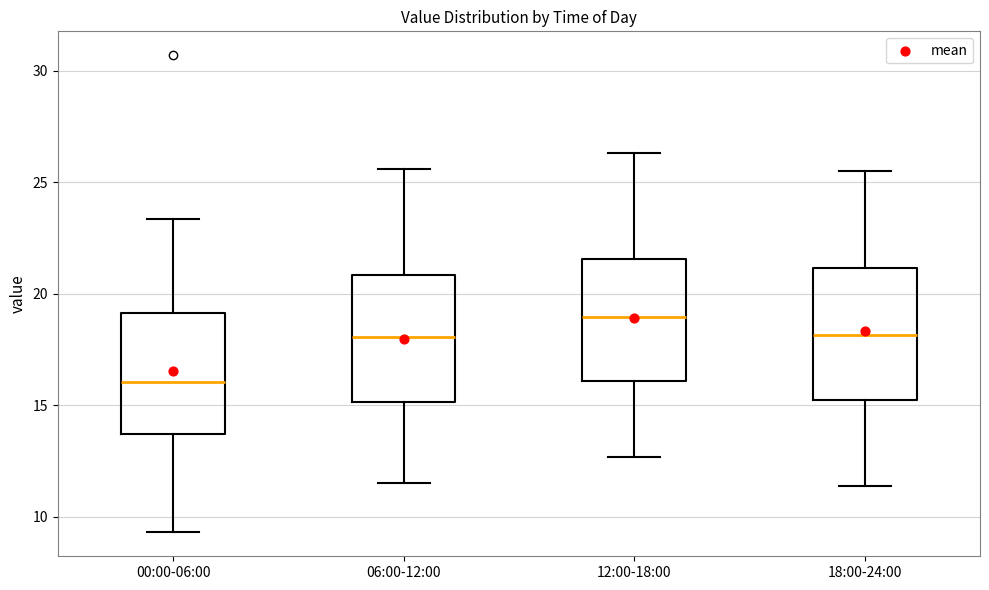

Reading left to right, read every box against the y-axis: the position of its median line, the range the box covers, and the ends of its whiskers. The values are not printed on the chart, so give them approximately, as read against the axis.

00:00-06:00: median 16.0, box 13.5 to 19.0, whiskers 9.5 to 23.5
06:00-12:00: median 18.0, box 15.0 to 21.0, whiskers 11.5 to 25.5
12:00-18:00: median 19.0, box 16.0 to 21.5, whiskers 12.5 to 26.5
18:00-24:00: median 18.0, box 15.0 to 21.0, whiskers 11.5 to 25.5